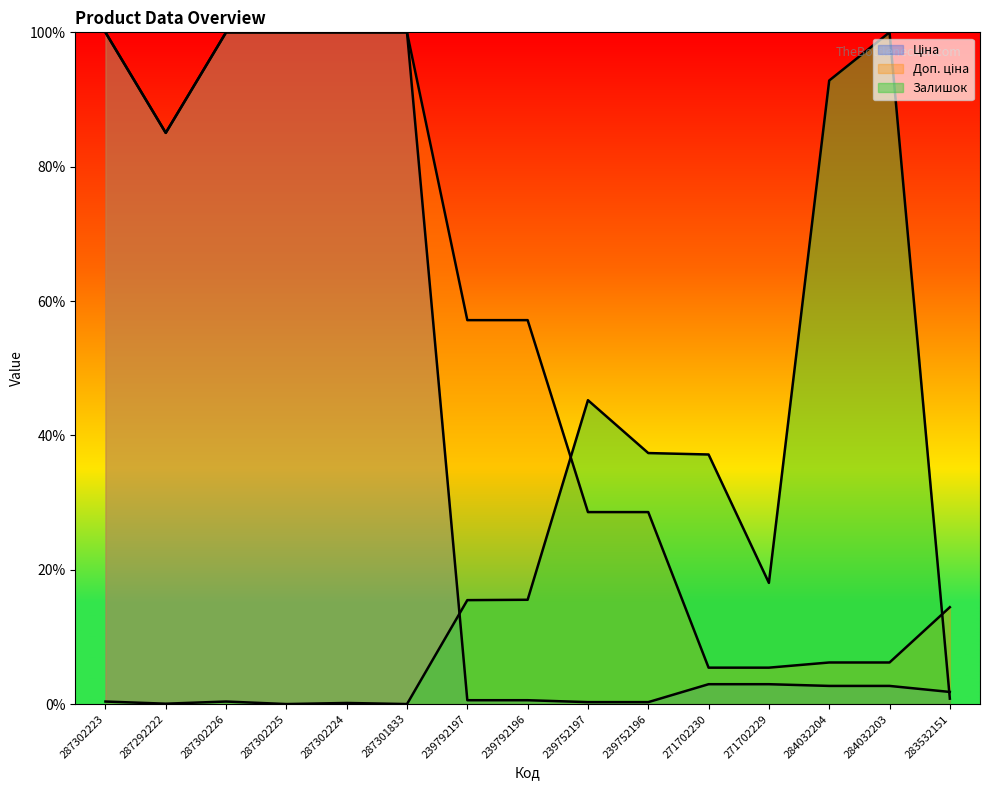

Between 287302223 and 271702230, which series saw the biggest shift?

Ціна